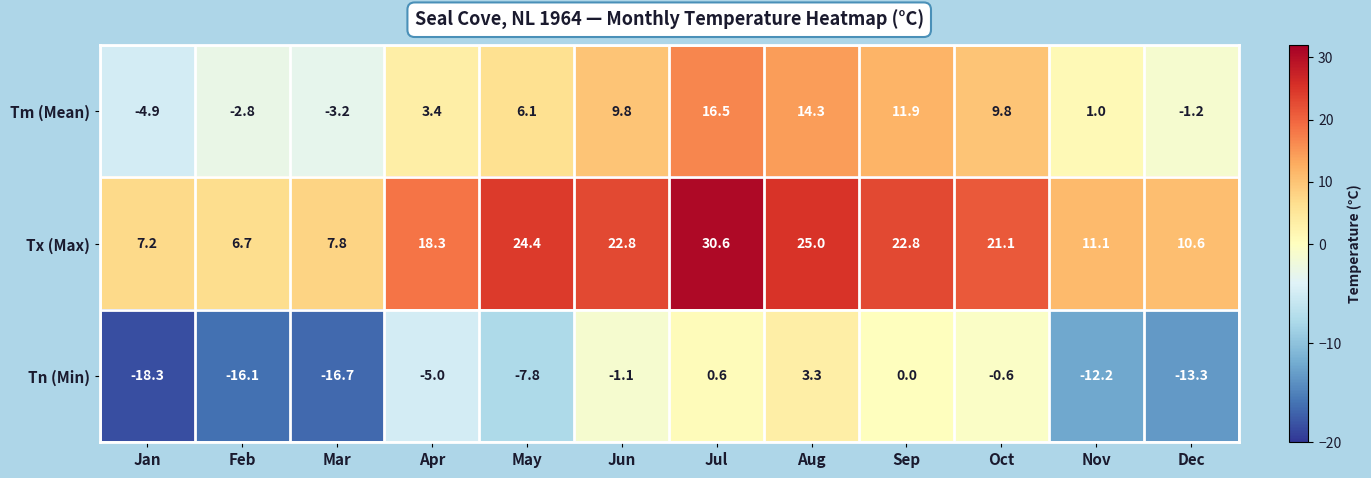

Is it true that Tx (Max) equals 6.7 at Feb?

True